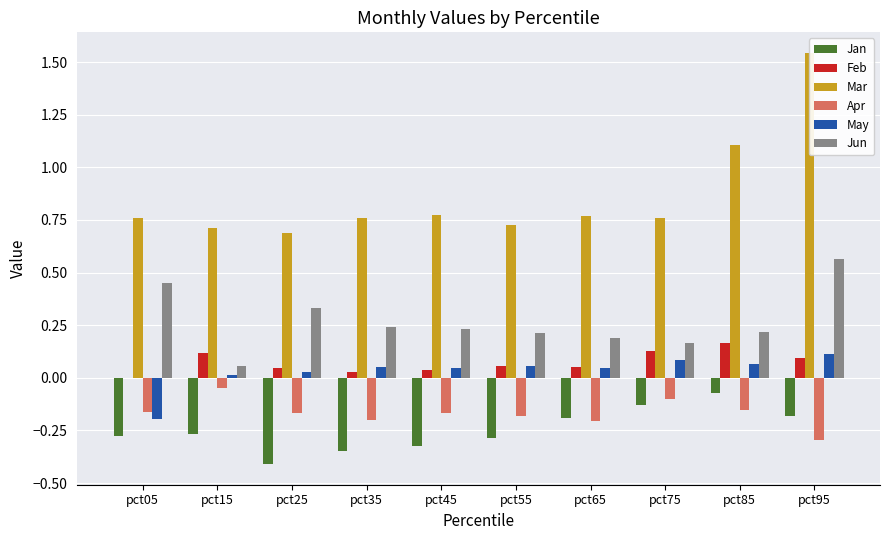

Reading left to right, extract all data points from this chart.

Jan: -0.3	-0.3	-0.4	-0.3	-0.3	-0.3	-0.2	-0.1	-0.1	-0.2
Feb: -0.0	0.1	0.0	0.0	0.0	0.1	0.1	0.1	0.2	0.1
Mar: 0.8	0.7	0.7	0.8	0.8	0.7	0.8	0.8	1.1	1.5
Apr: -0.2	-0.0	-0.2	-0.2	-0.2	-0.2	-0.2	-0.1	-0.2	-0.3
May: -0.2	0.0	0.0	0.1	0.0	0.1	0.0	0.1	0.1	0.1
Jun: 0.4	0.1	0.3	0.2	0.2	0.2	0.2	0.2	0.2	0.6